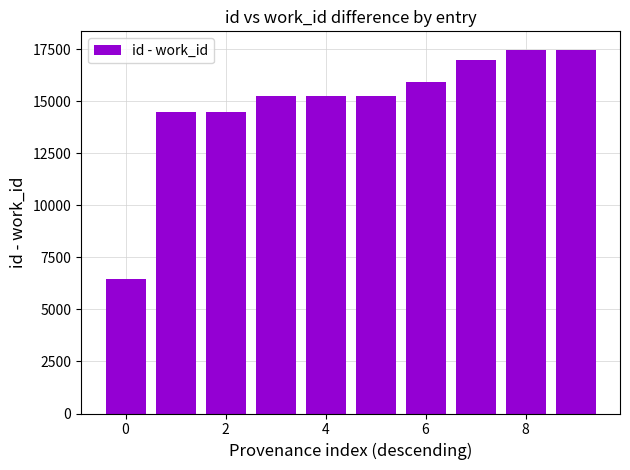

How many data points are less than 15255?

4